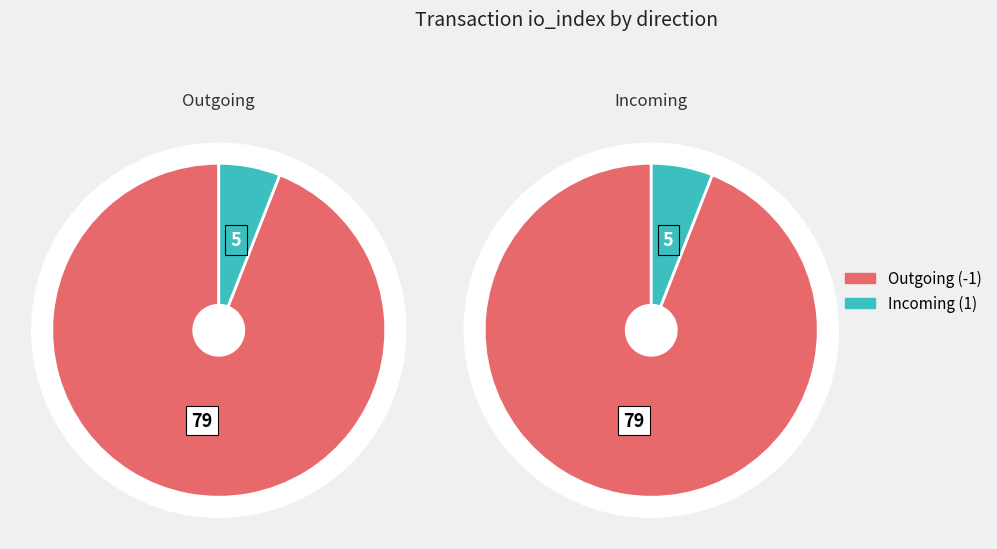

Rank the series by their average value, from lowest to highest.

Incoming, Outgoing